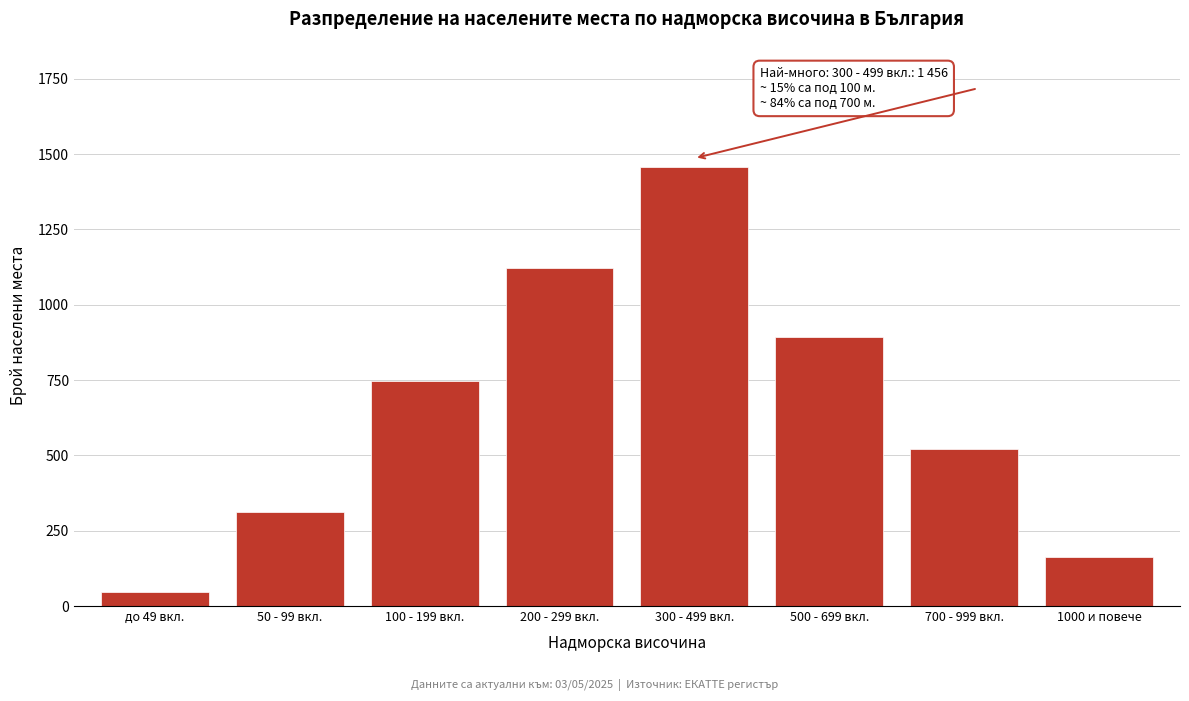

Reading right to left, transcribe all the data shown in this chart.

162	521	892	1456	1123	748	312	45